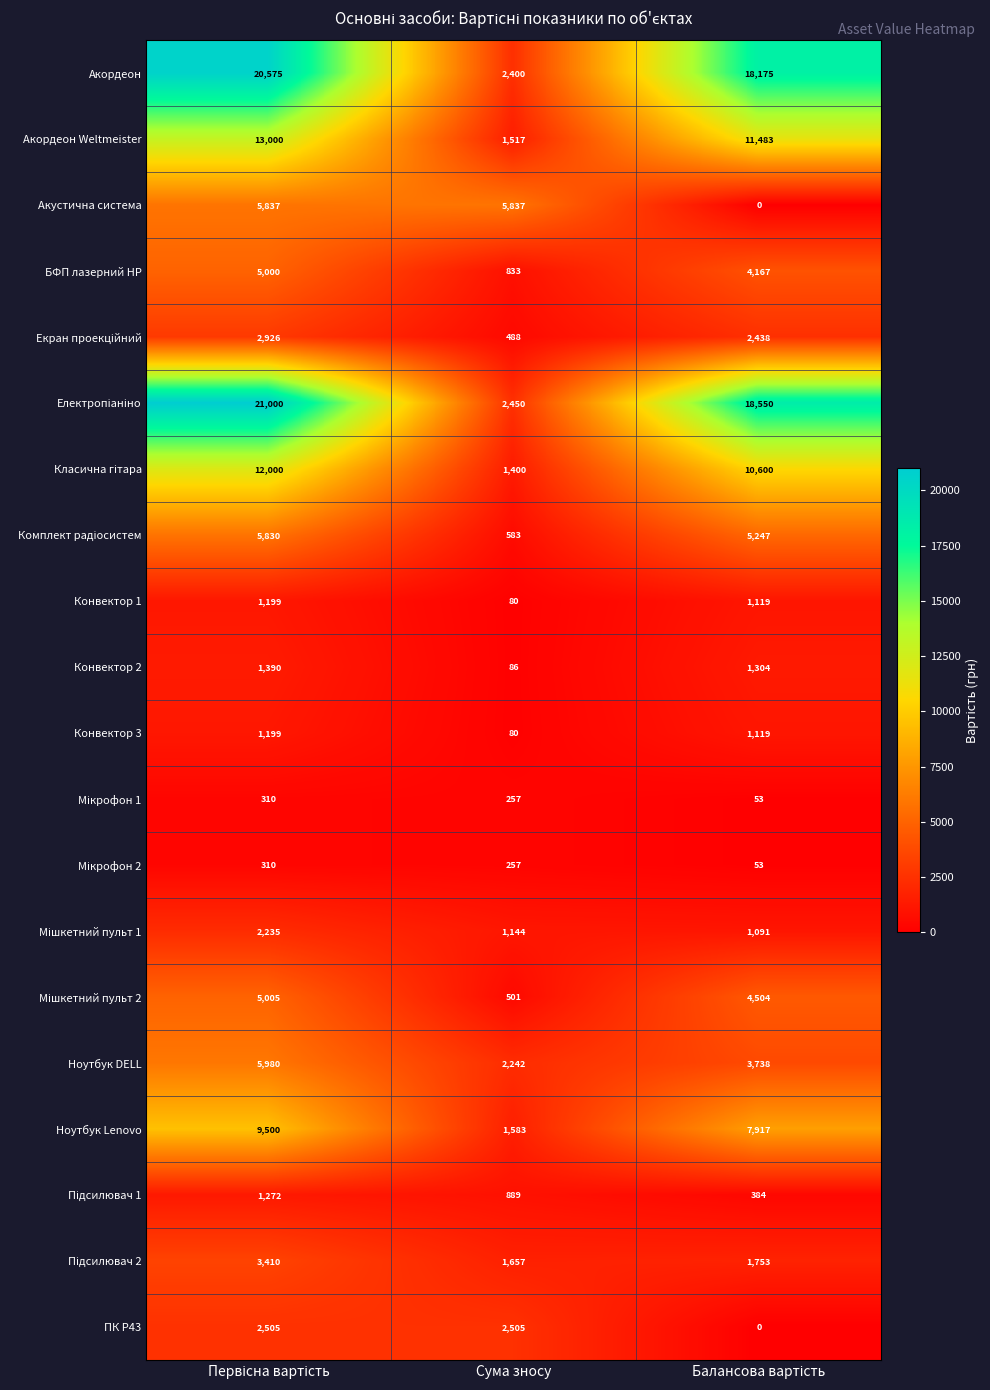

What is the greatest value displayed?

21000